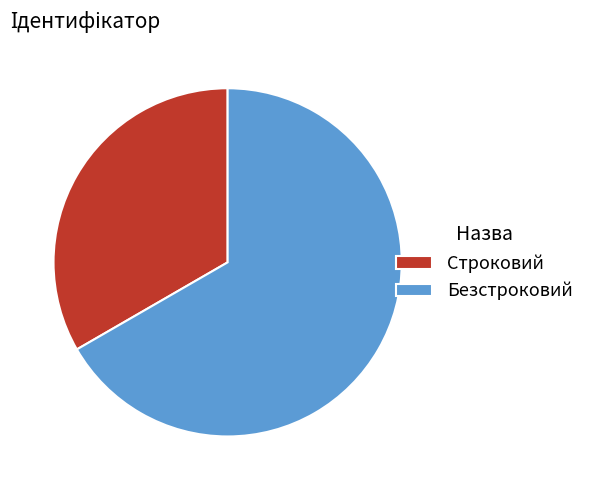

Does any single category account for the majority?

Yes